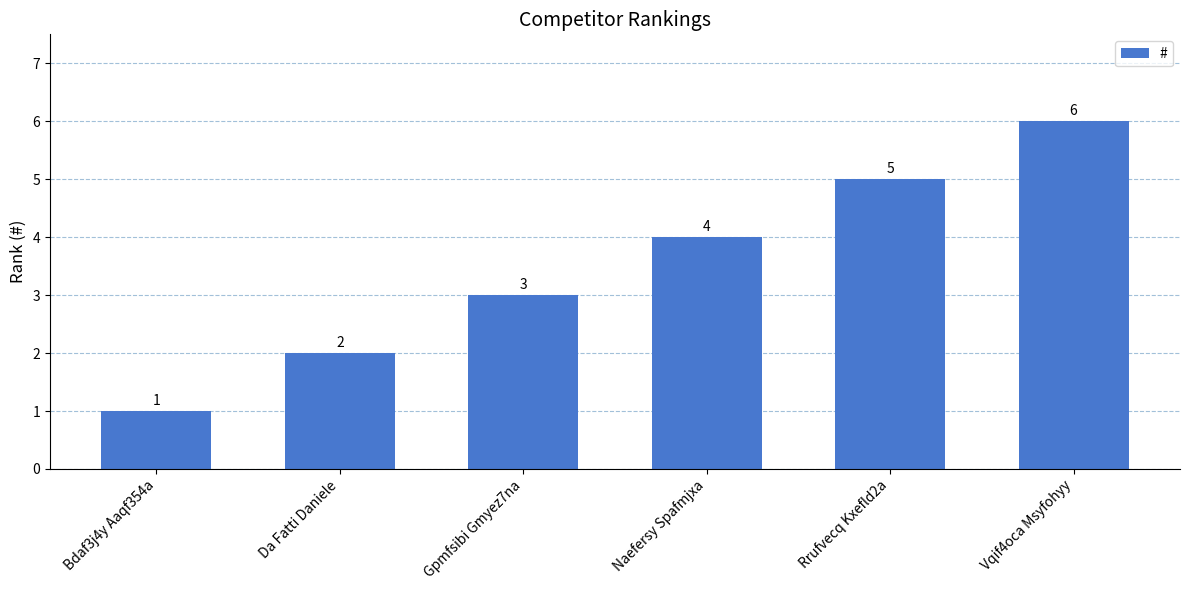

Rank the categories by value from lowest to highest.

Bdaf3j4y Aaqf354a, Da Fatti Daniele, Gpmfsibi Gmyez7na, Naefersy Spafmjxa, Rrufvecq Kxefld2a, Vqif4oca Msyfohyy